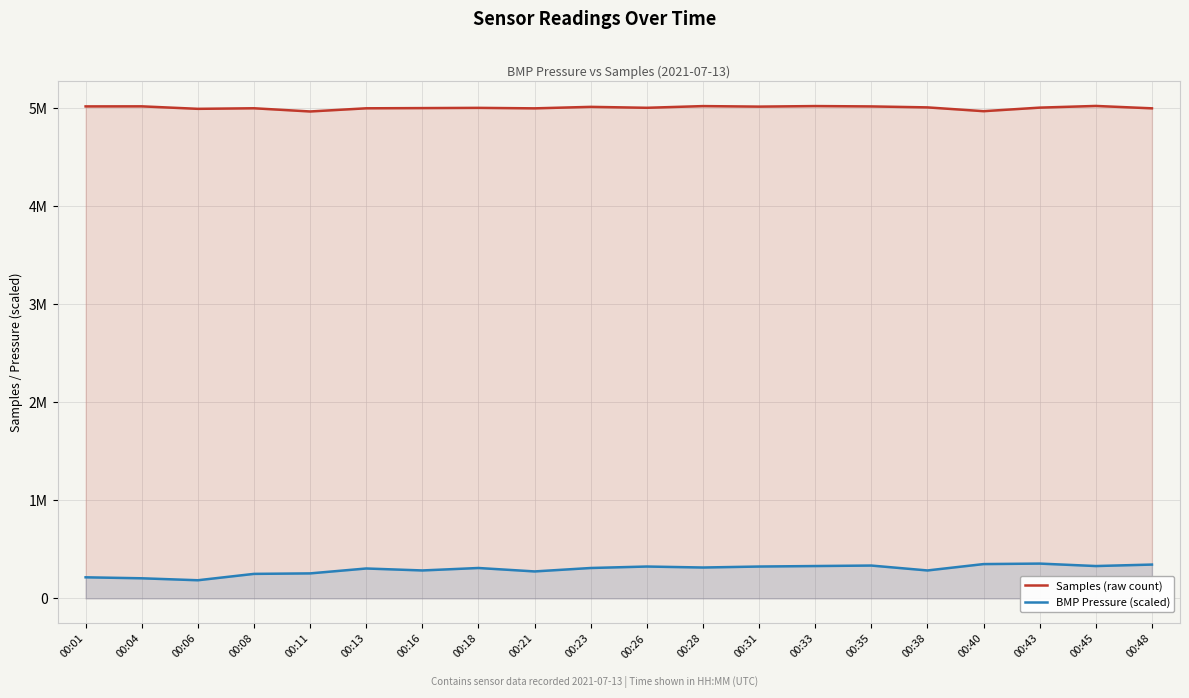

What is the value of the BMP Pressure (scaled) point at the 9th from the left?

275000